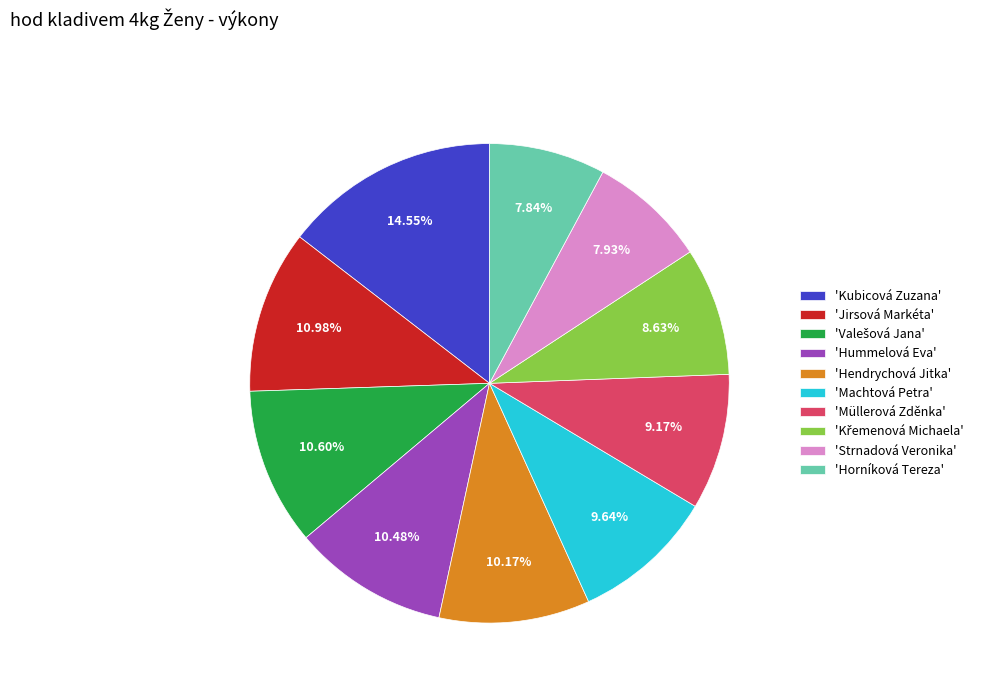

Is there a majority slice in this chart?

No